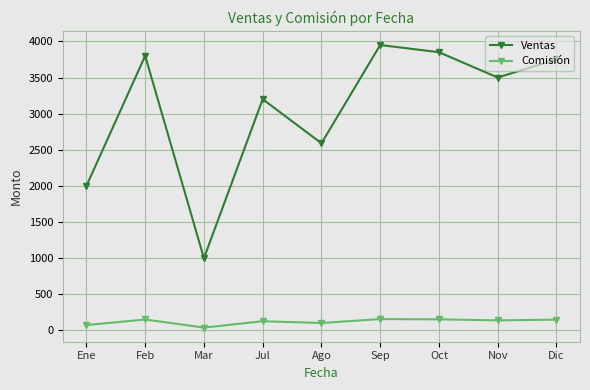

At how many categories does at least one series exceed 3674?

4